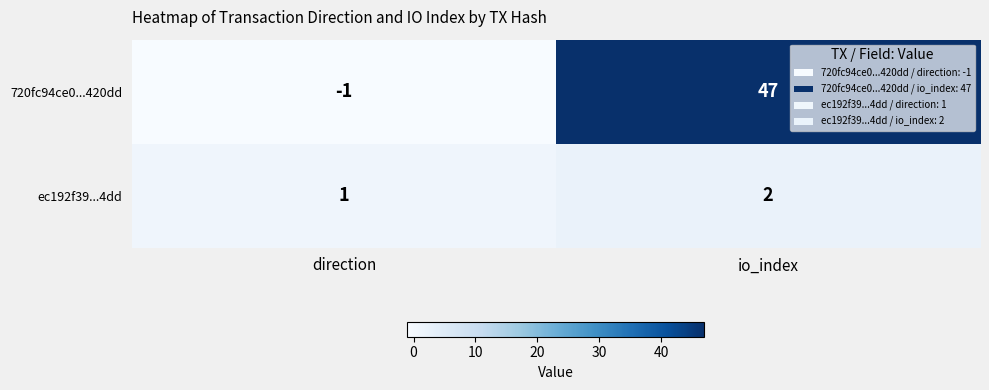

Between direction and io_index, which series saw the biggest shift?

720fc94ce0...420dd